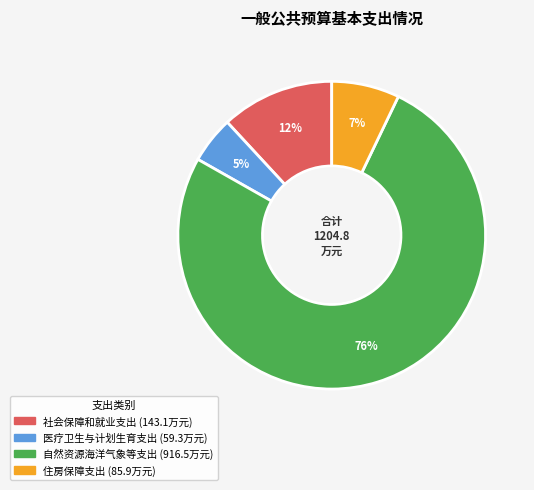

What is the smallest slice in the pie chart?

医疗卫生与计划生育支出